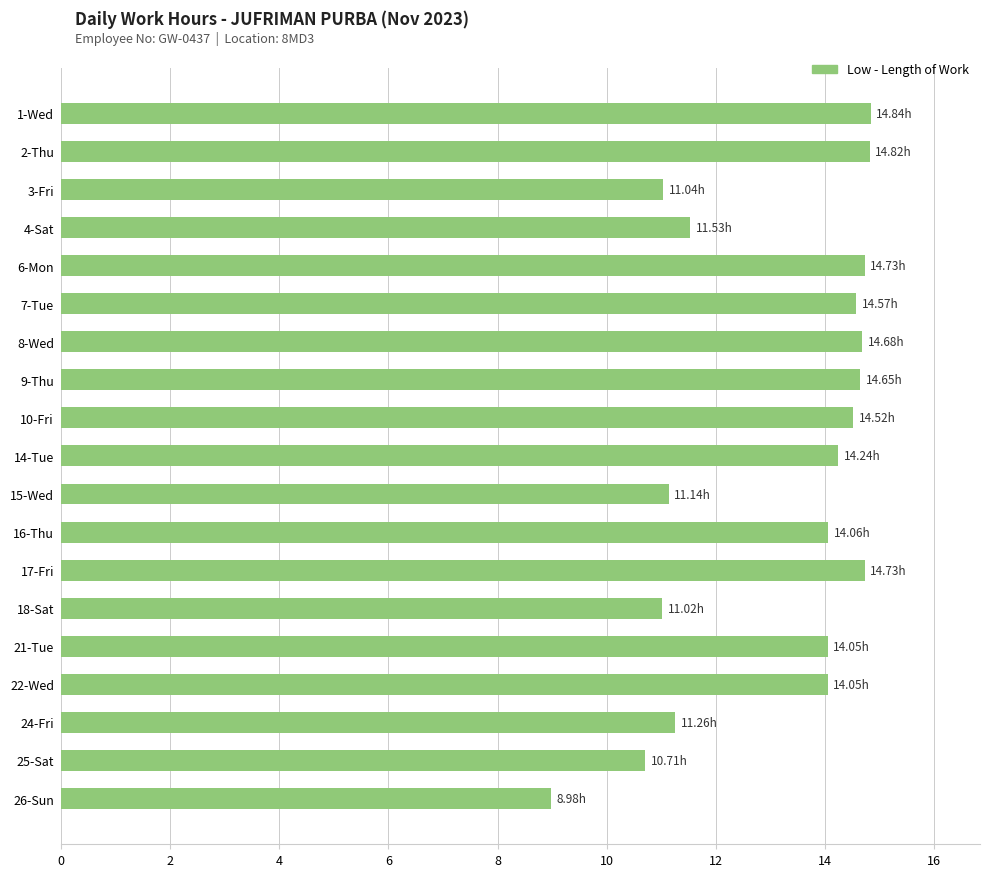

Approximately how many times larger is the value at 16-Thu compared to 18-Sat?

1.3